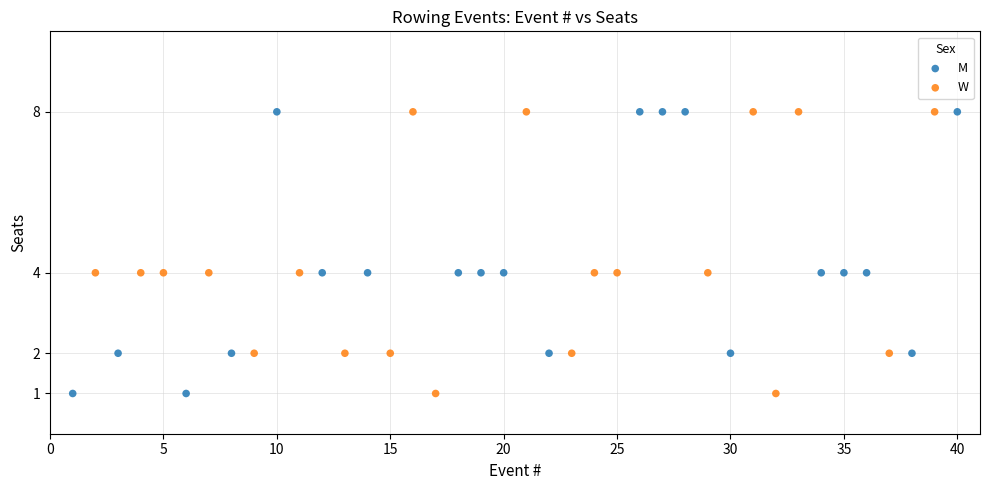

What are all the series names shown in the legend?

M, W